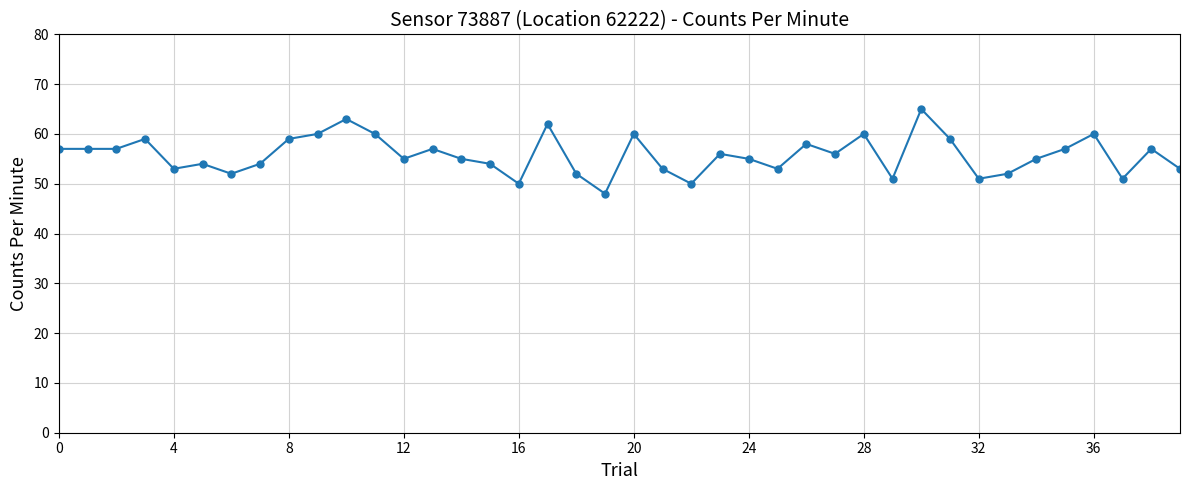

What is the value of the 30th point from the left?

51